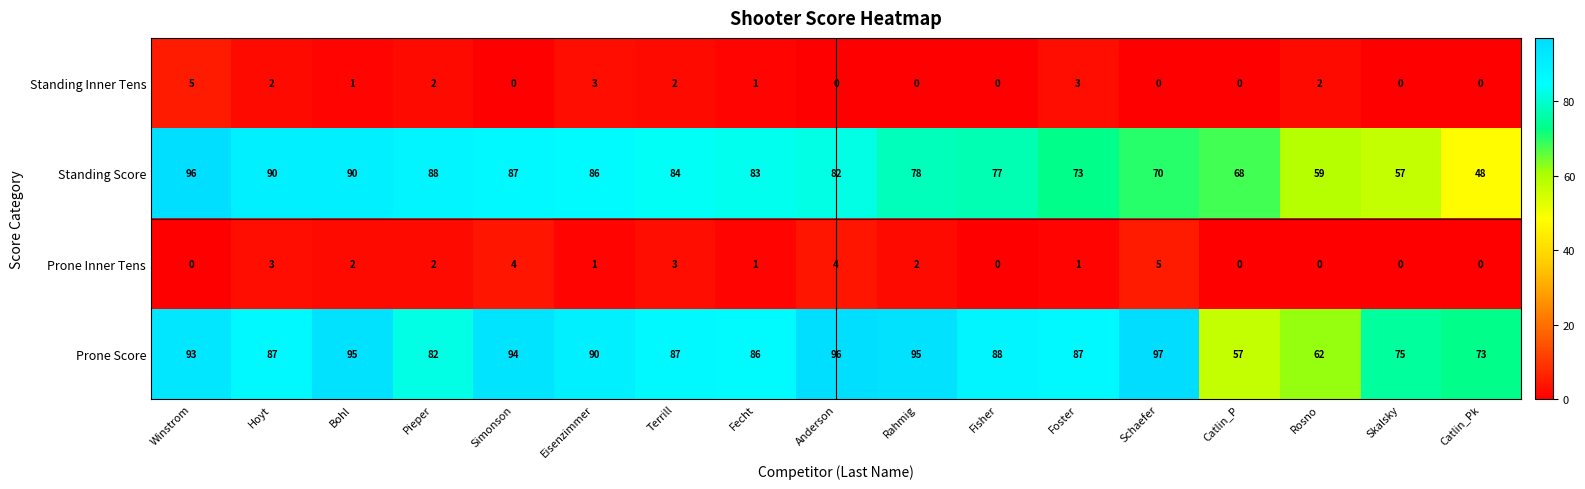

What is the difference between the maximum and minimum values in the Standing Score series?

48